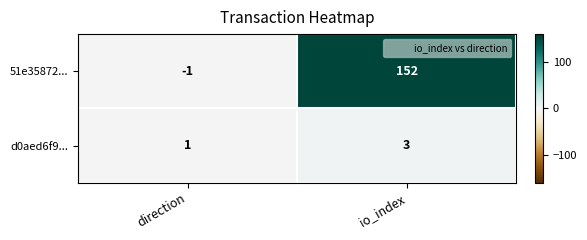

What is the difference between the maximum and minimum values in the 51e35872... series?

153